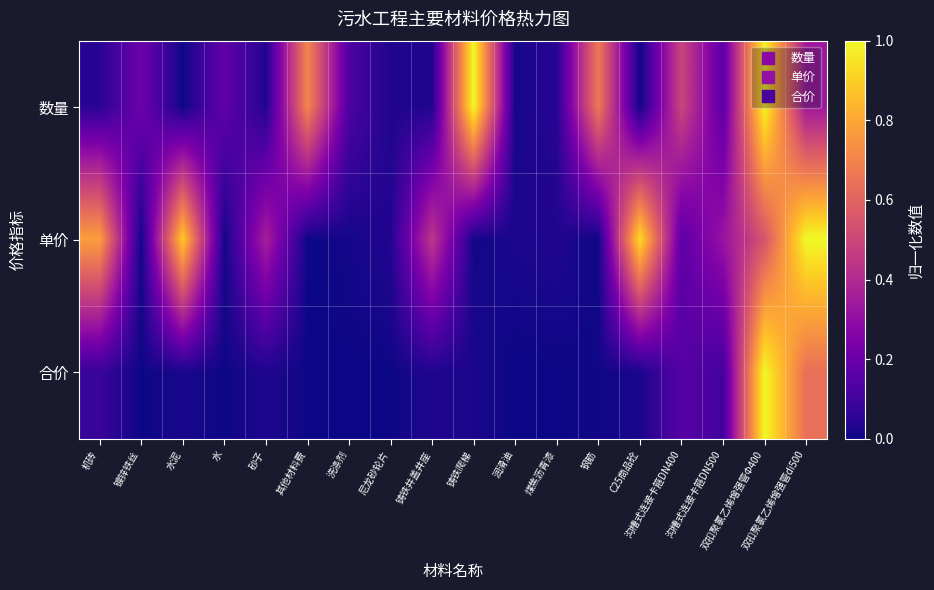

What is the total value across all series at 其他材料费?

0.7